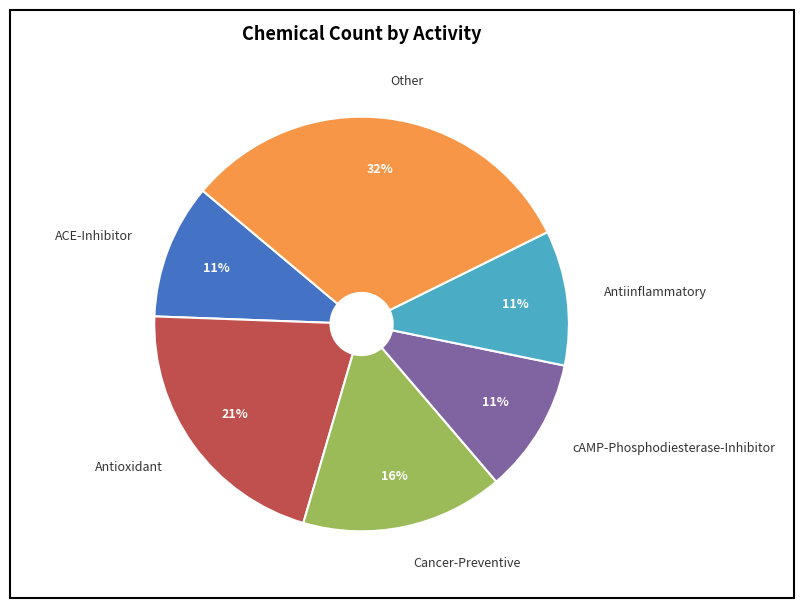

Between cAMP-Phosphodiesterase-Inhibitor and Cancer-Preventive, which is larger?

Cancer-Preventive